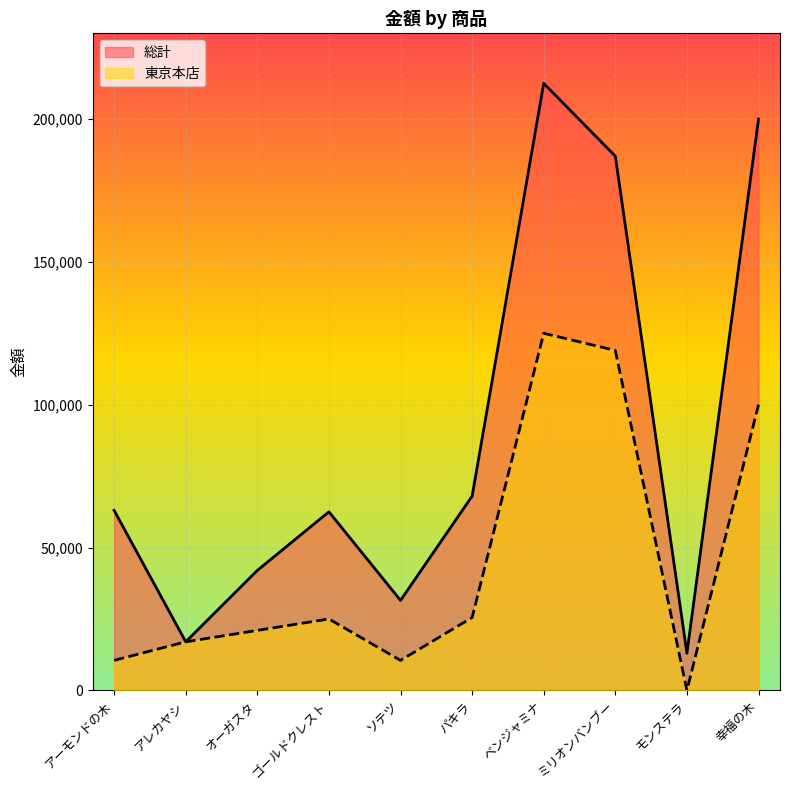

Where is 総計 nearest to the value 112750?

パキラ